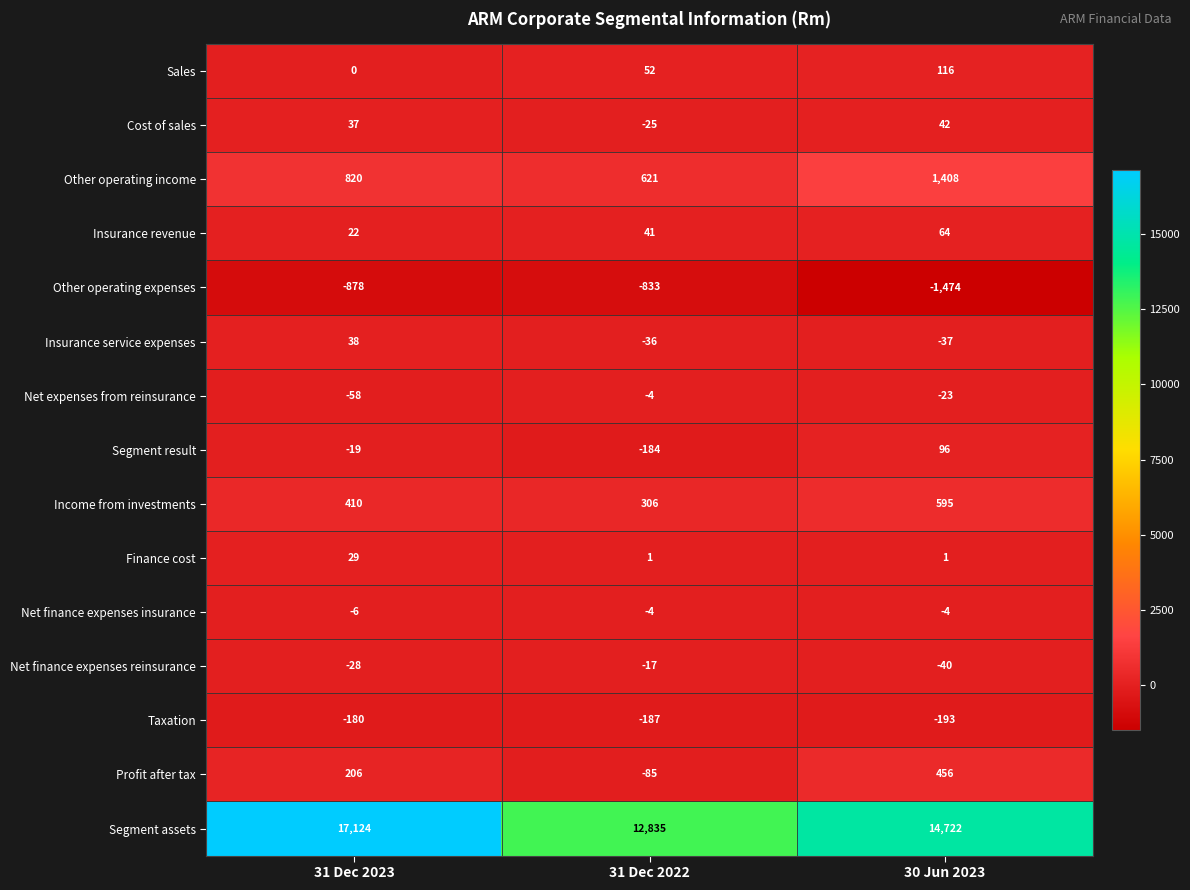

True or false: Insurance service expenses has a value of -24 at 31 Dec 2022.

False